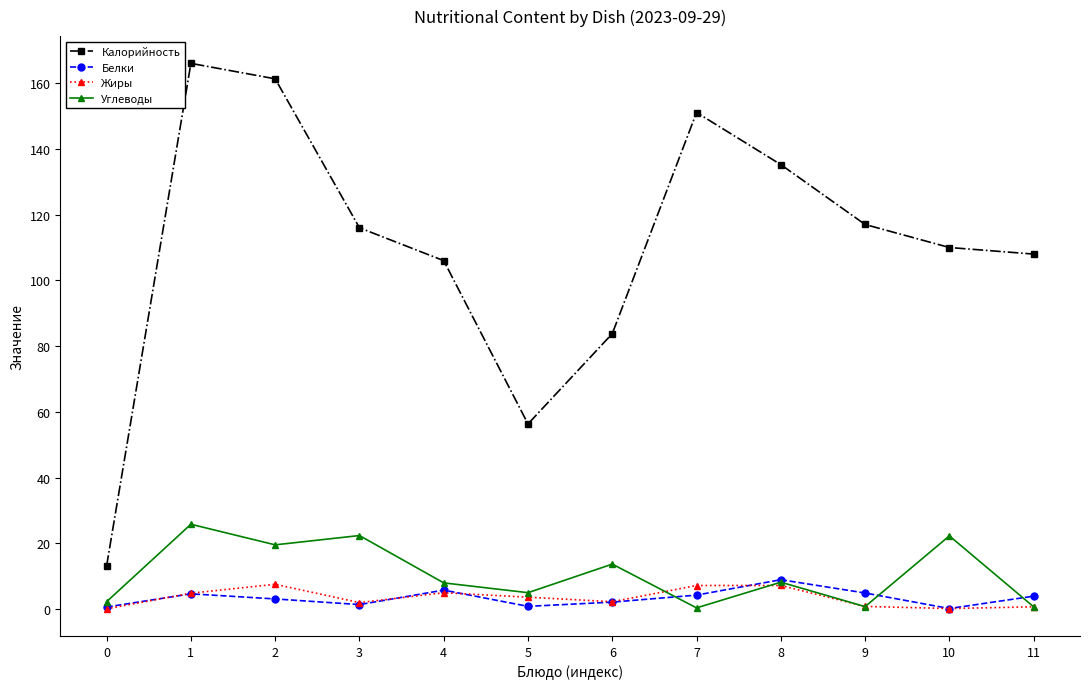

How many distinct data groups are displayed?

4